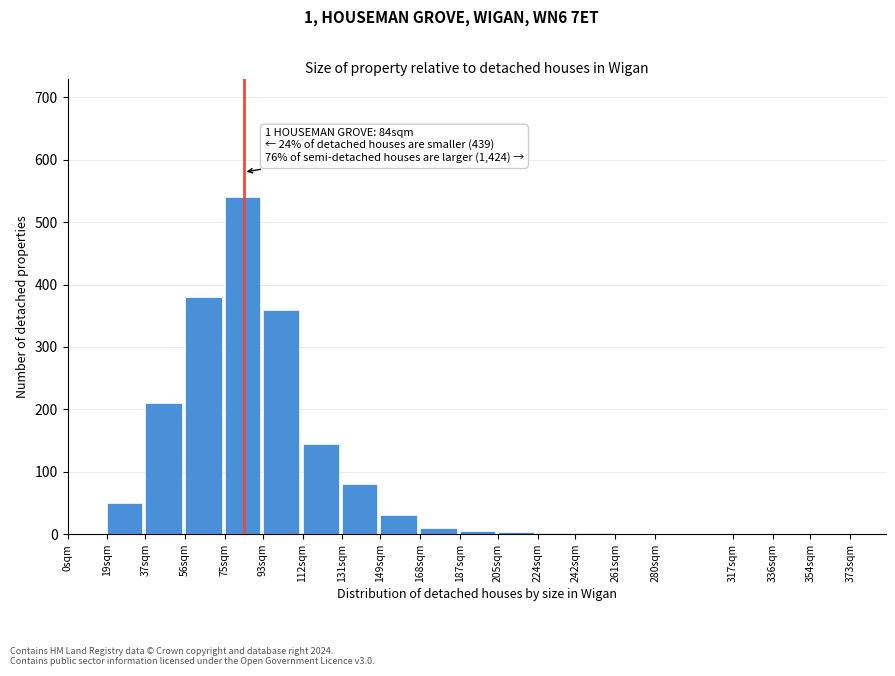

What is the sum of the values at 19sqm and 112sqm?

195